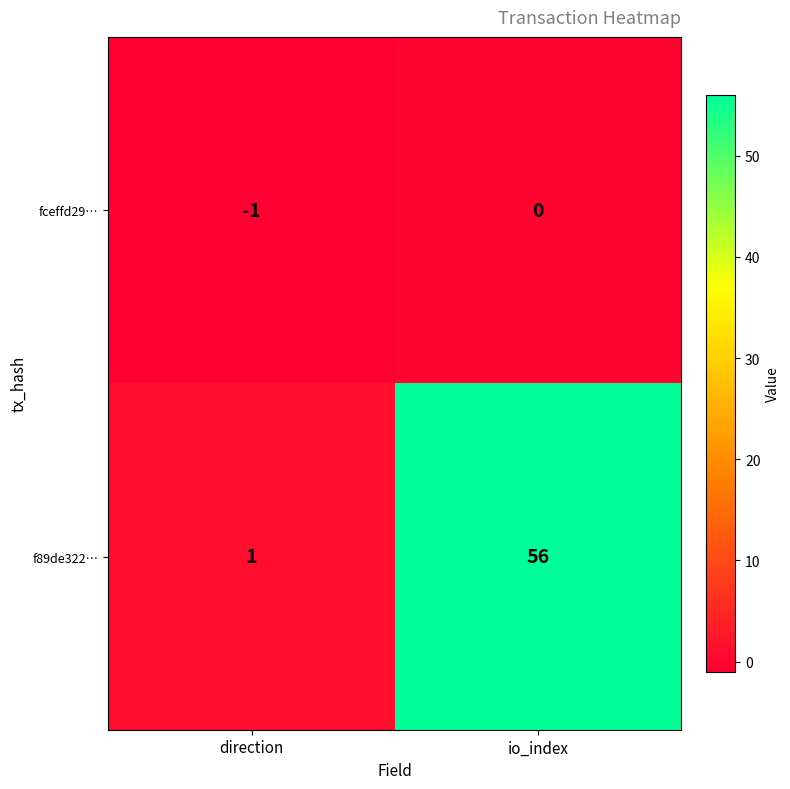

Rank the series by their maximum value, from lowest to highest.

fceffd29…, f89de322…